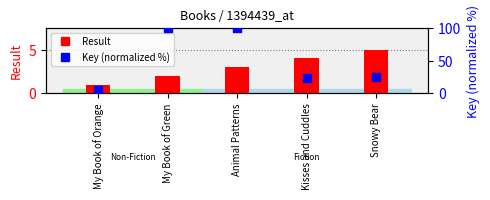

At which category is the sum across all series the highest?

Animal Patterns